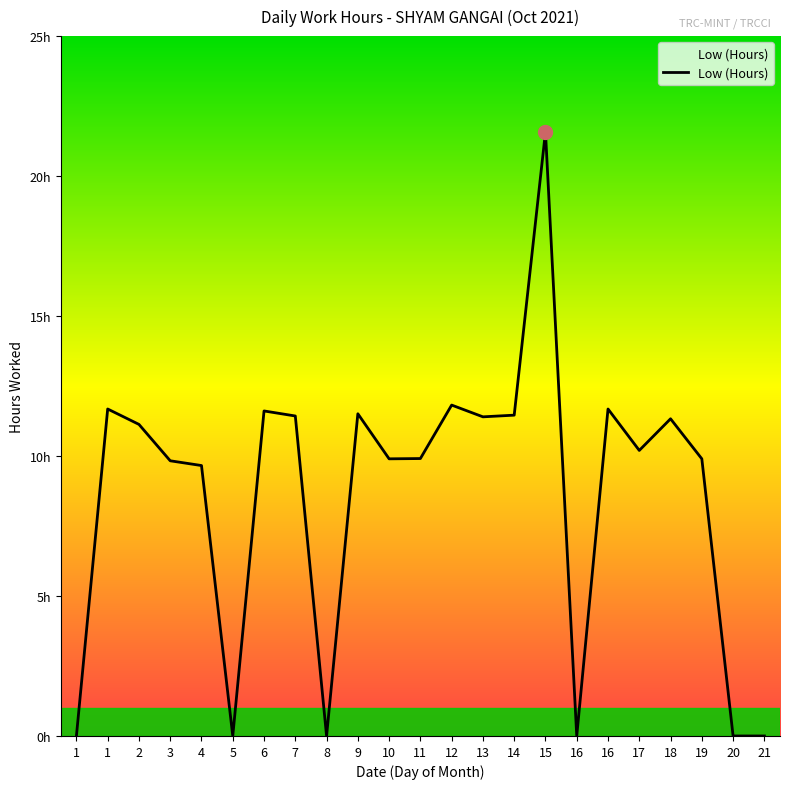

Reading left to right, list all the values displayed in this chart.

0.0	11.7	11.1	9.8	9.7	0.0	11.6	11.4	0.0	11.5	9.9	9.9	11.8	11.4	11.5	21.6	0.0	11.7	10.2	11.3	9.9	0.0	0.0